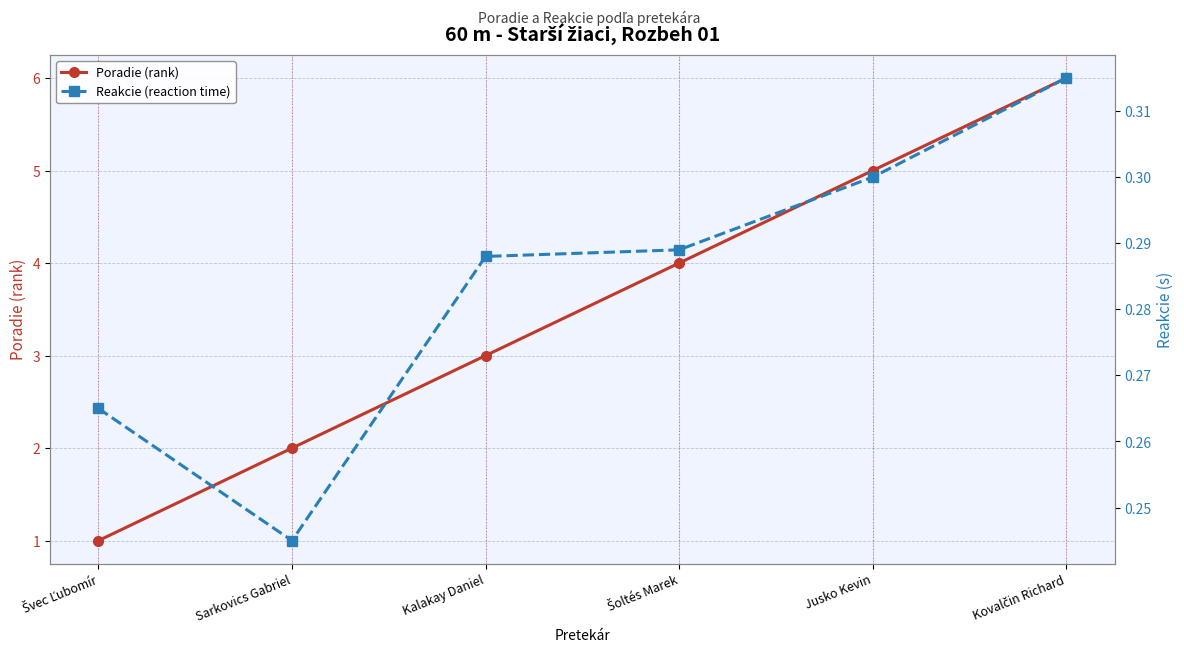

What is the total value across all series at Kalakay Daniel?

3.3